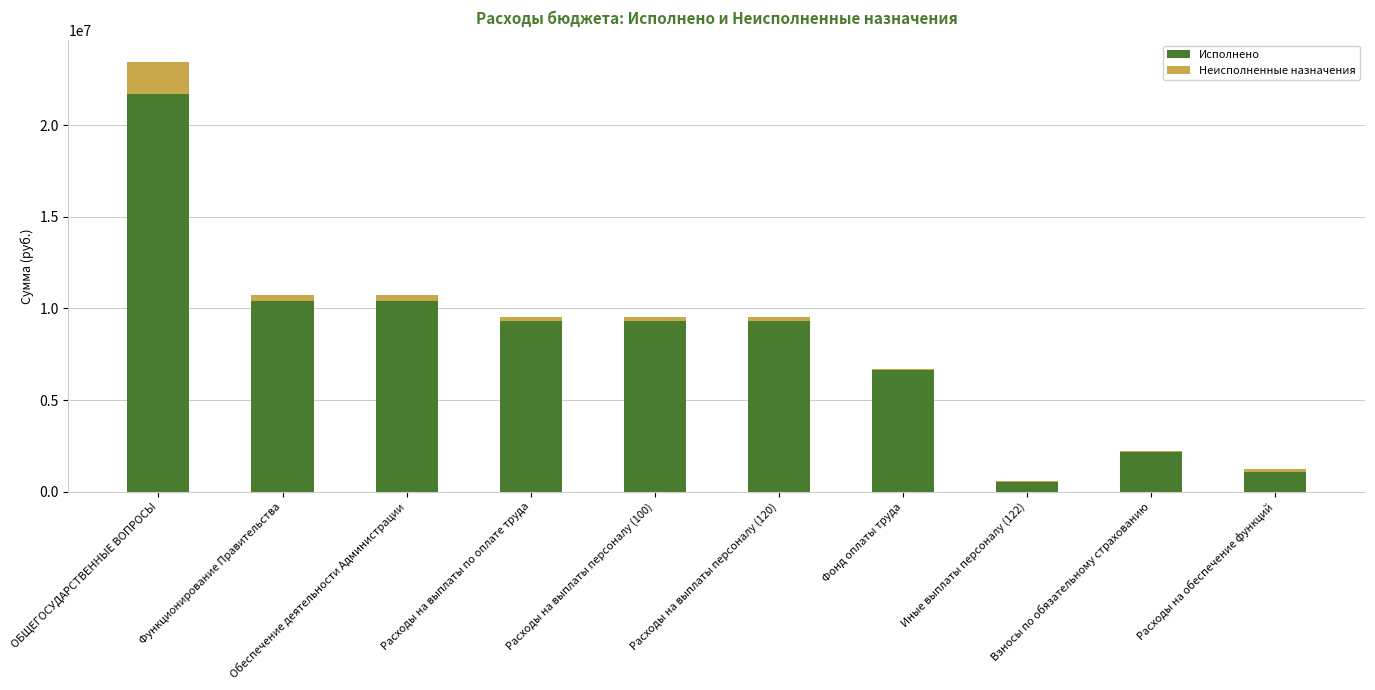

Is it true that Исполнено equals 9328409.6 at Расходы на выплаты персоналу (100)?

True